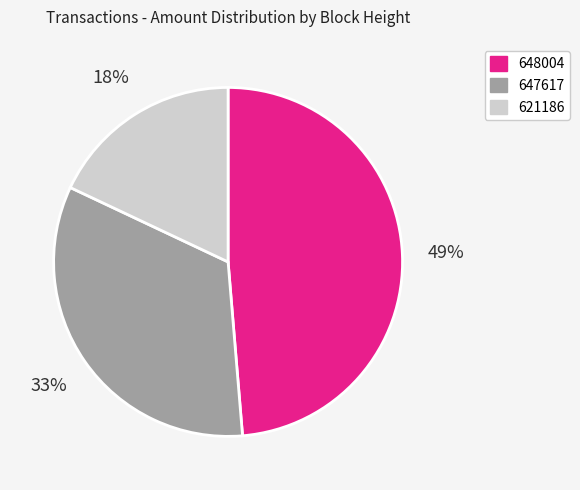

To the nearest percent, what portion does 621186 represent?

18%